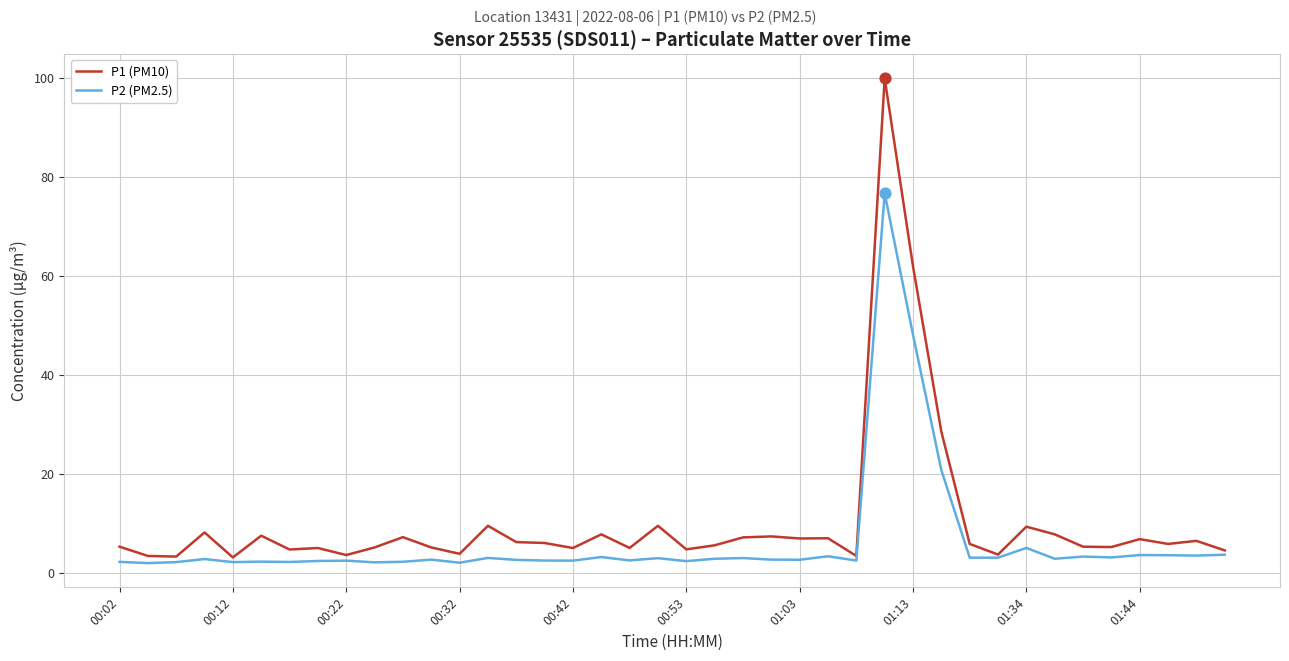

What is the maximum value shown in the chart?

100.0